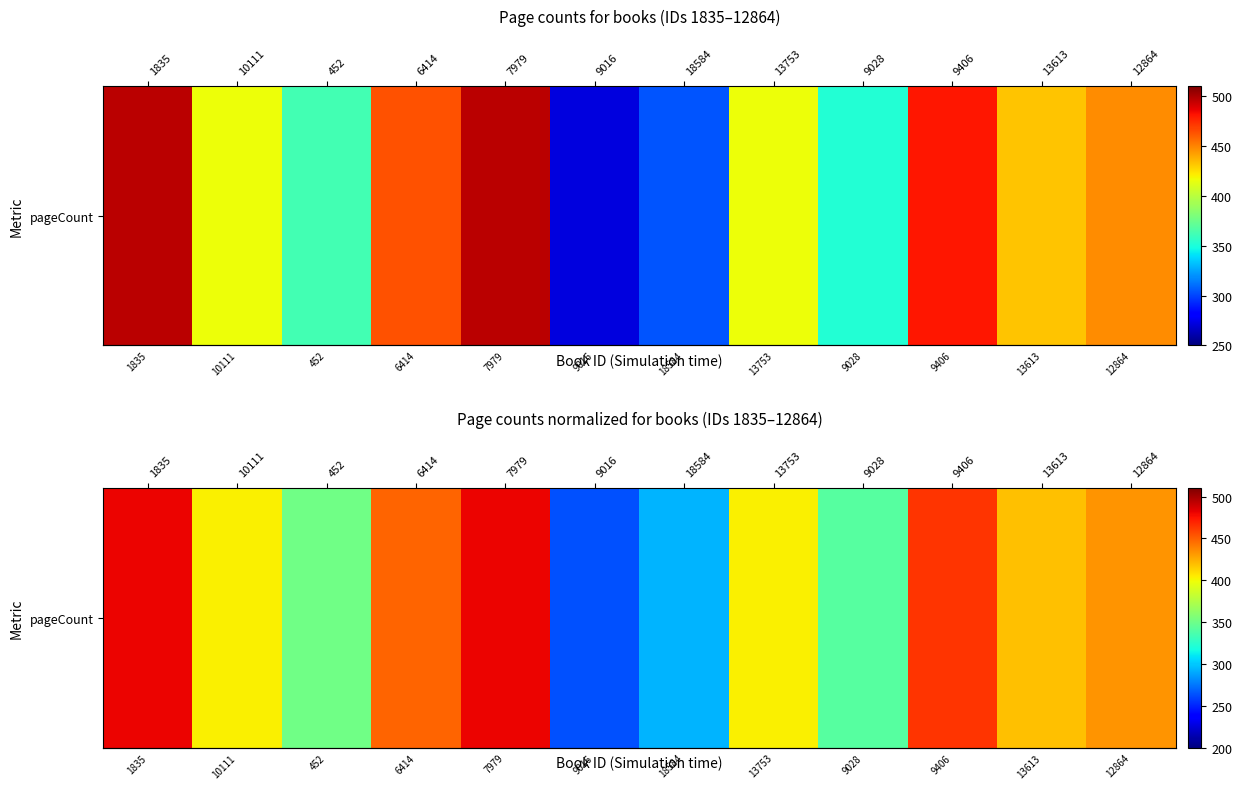

What is the sum of all values?

4778.7